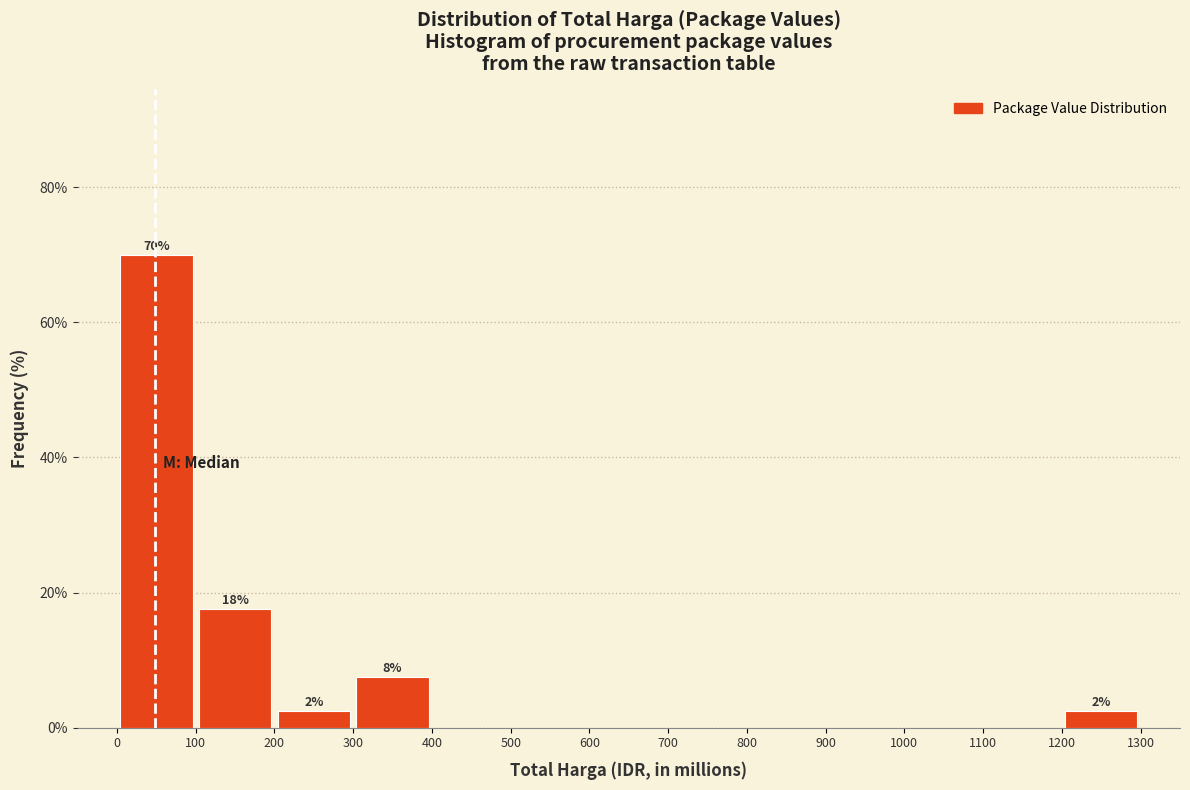

Over which range of the x-axis is the bar tallest?

0 to 100